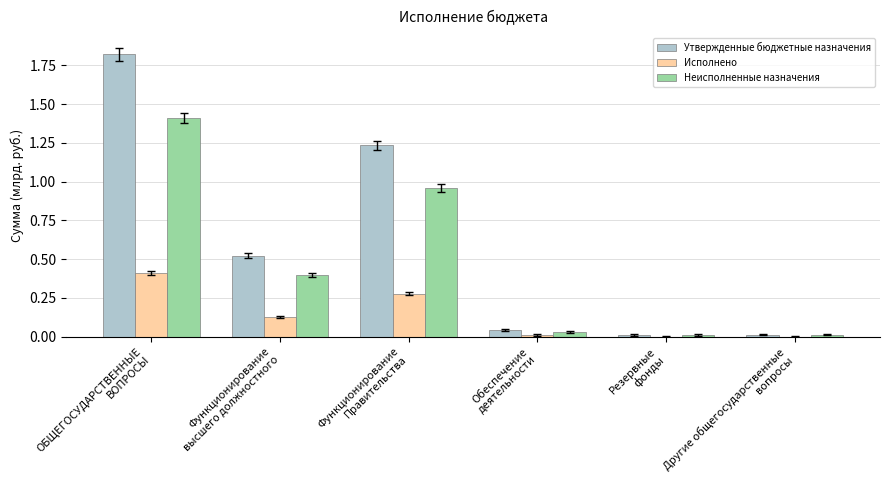

What is the sum of all Неисполненные назначения values?

2.8